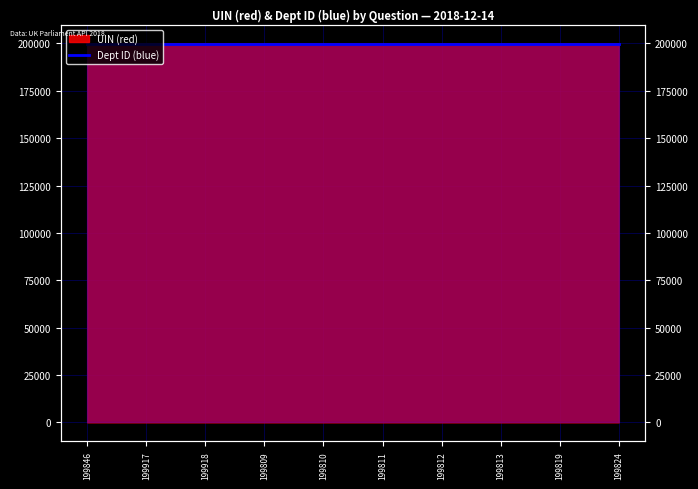

What is the average value?

199838